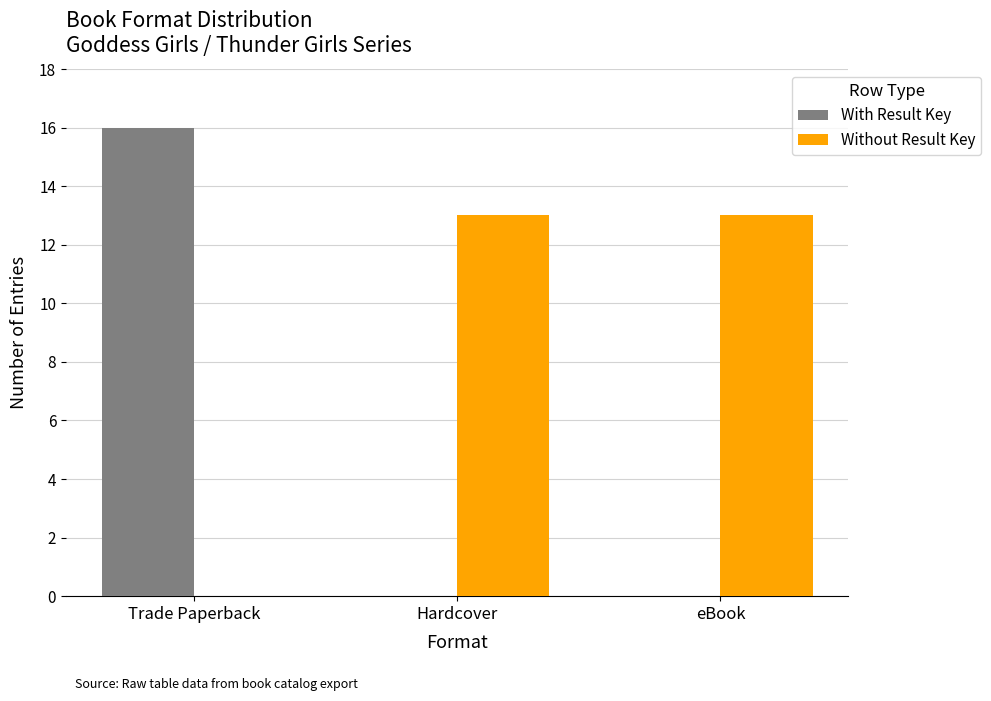

What is the average value of the Without Result Key series?

9